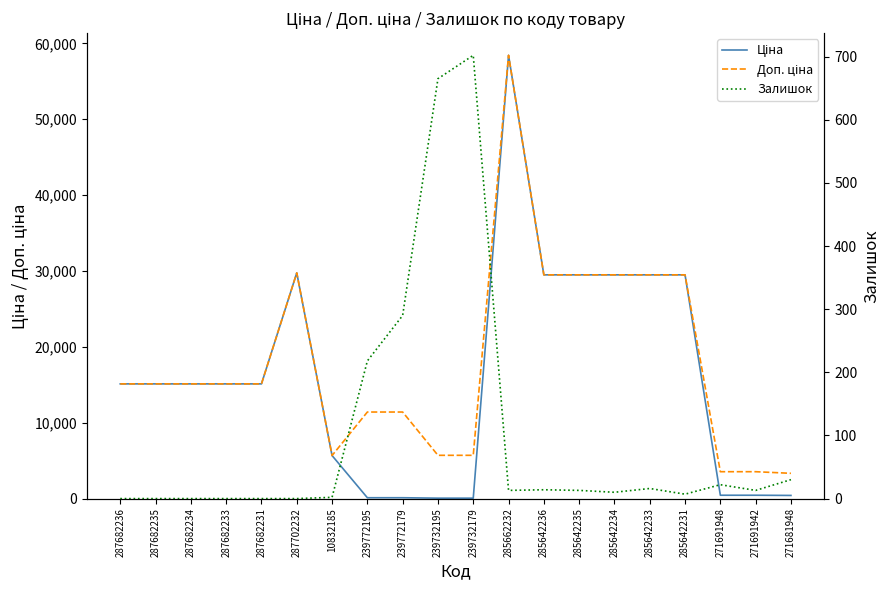

How many values in the Залишок series are below 13?

9